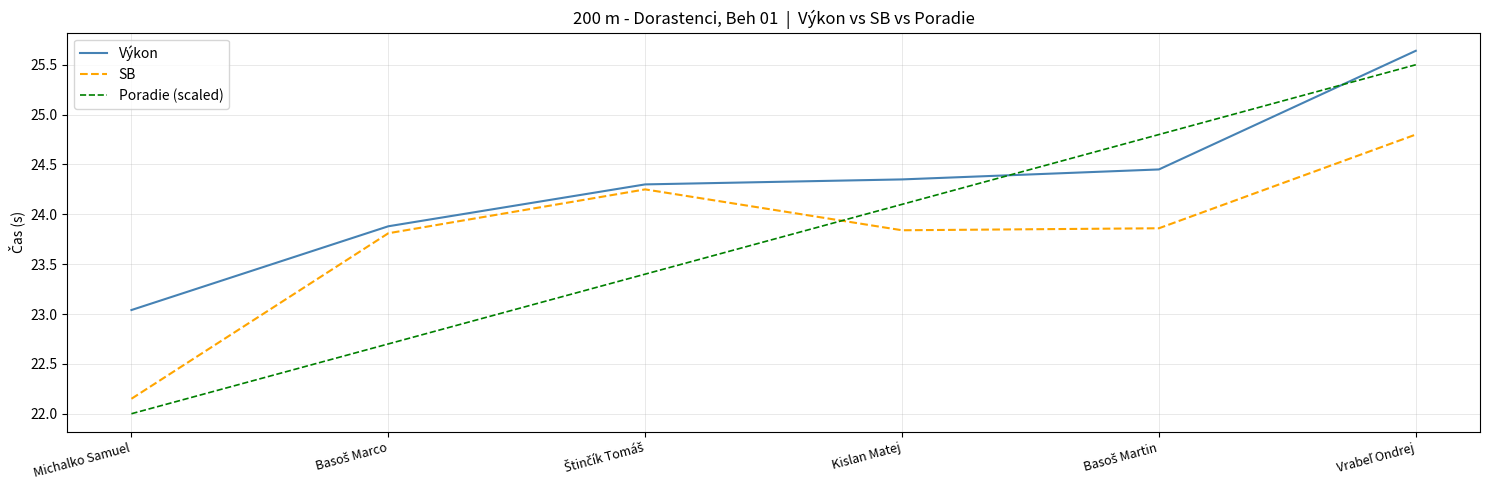

Which series has the widest spread of values?

Poradie (scaled)